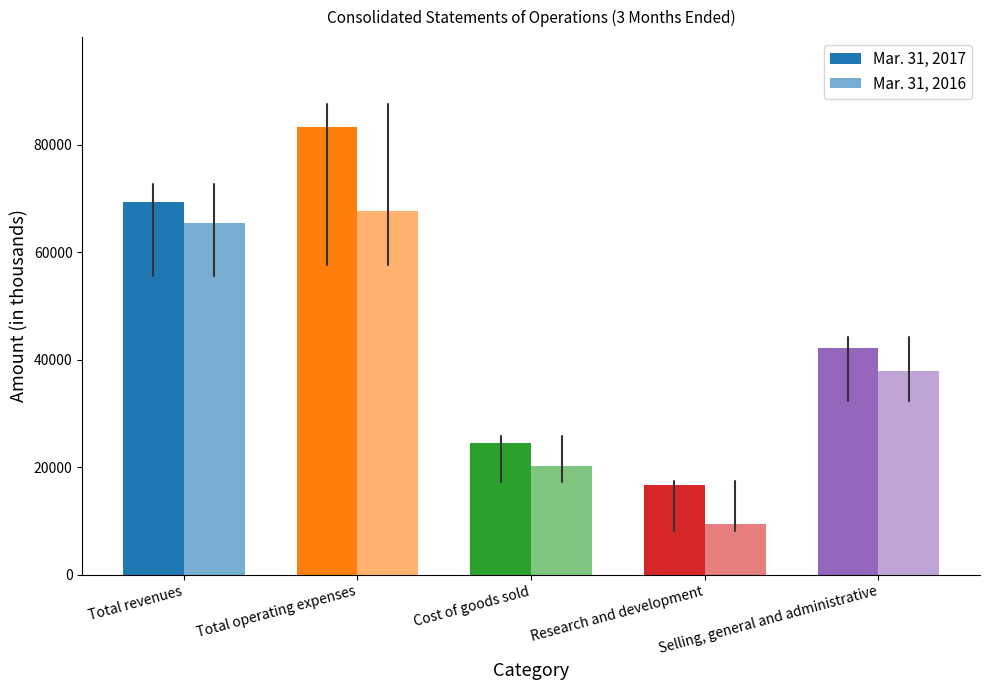

Rank the categories by Mar. 31, 2017 value from lowest to highest.

Research and development, Cost of goods sold, Selling, general and administrative, Total revenues, Total operating expenses